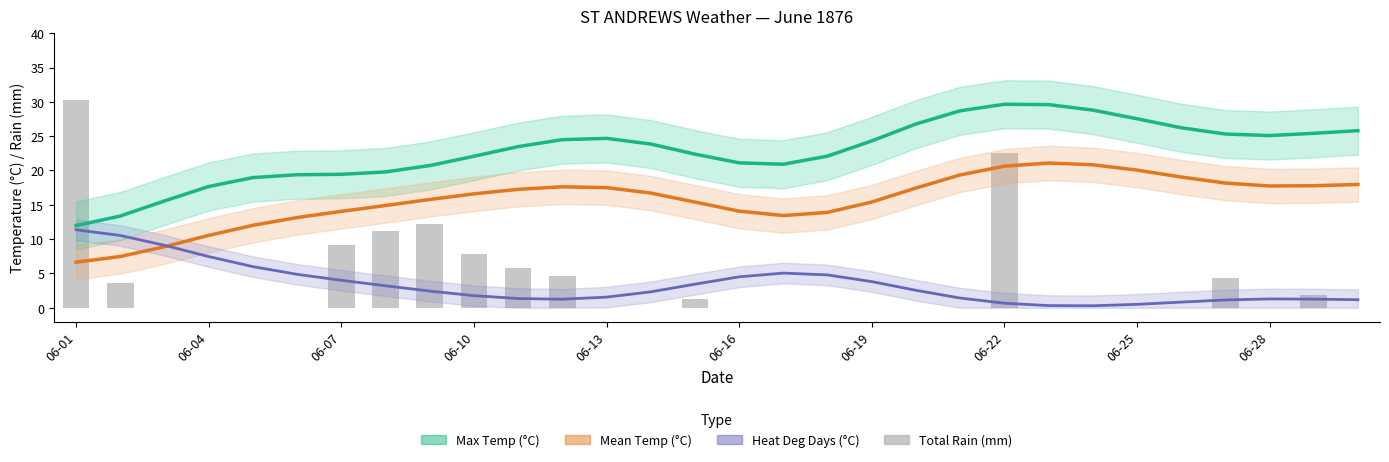

How many distinct data groups are displayed?

4